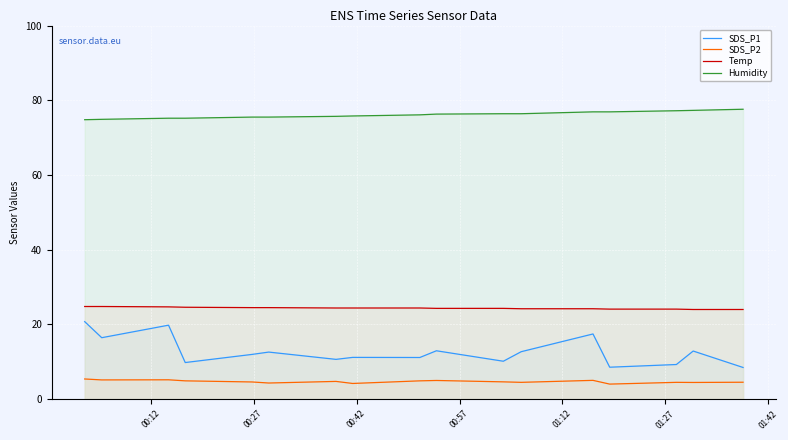

True or false: SDS_P2 and SDS_P1 cross at least once.

False